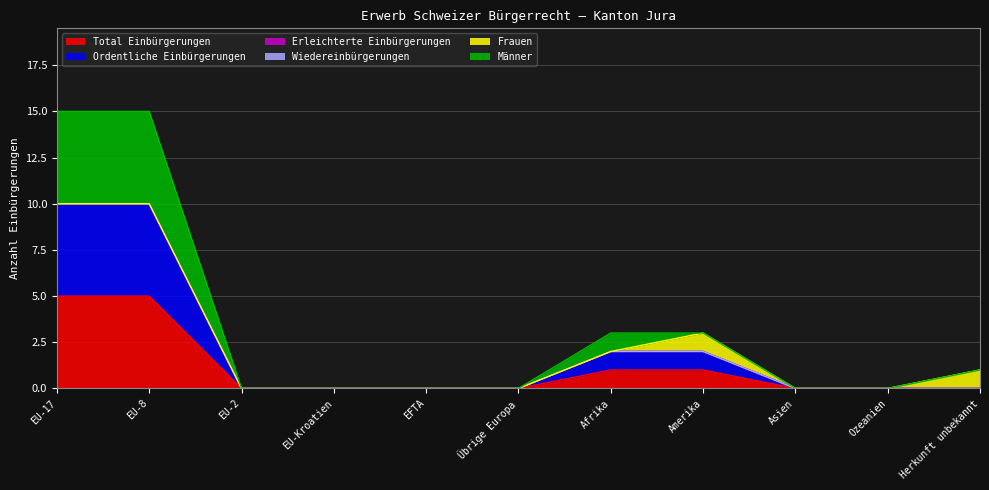

Is it true that Ordentliche Einbürgerungen equals 6 at EU-2?

False